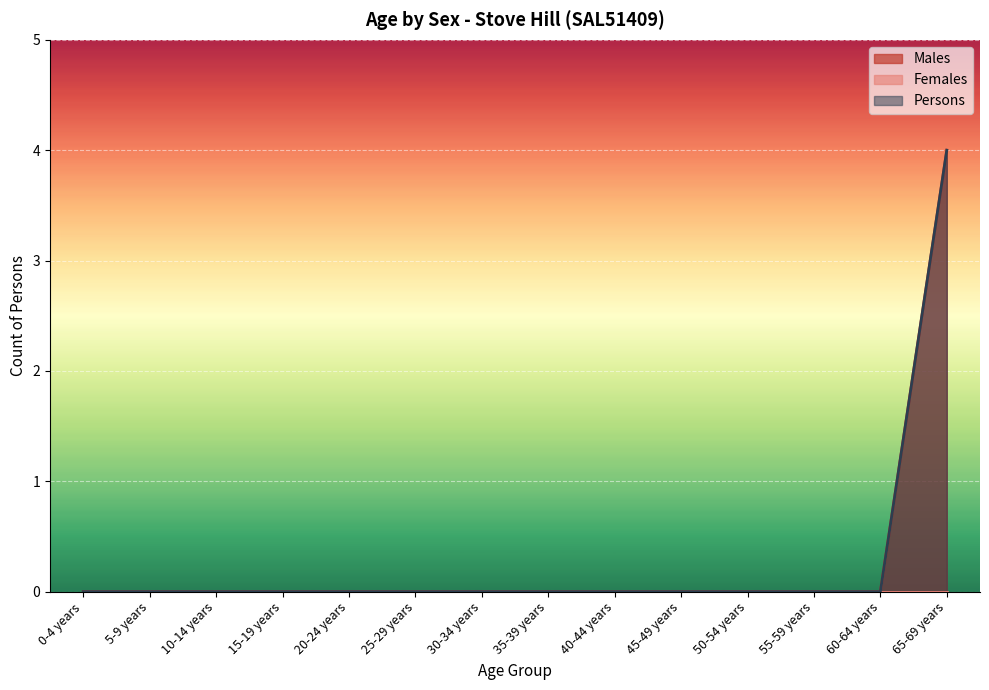

What position from the left is 60-64 years?

13